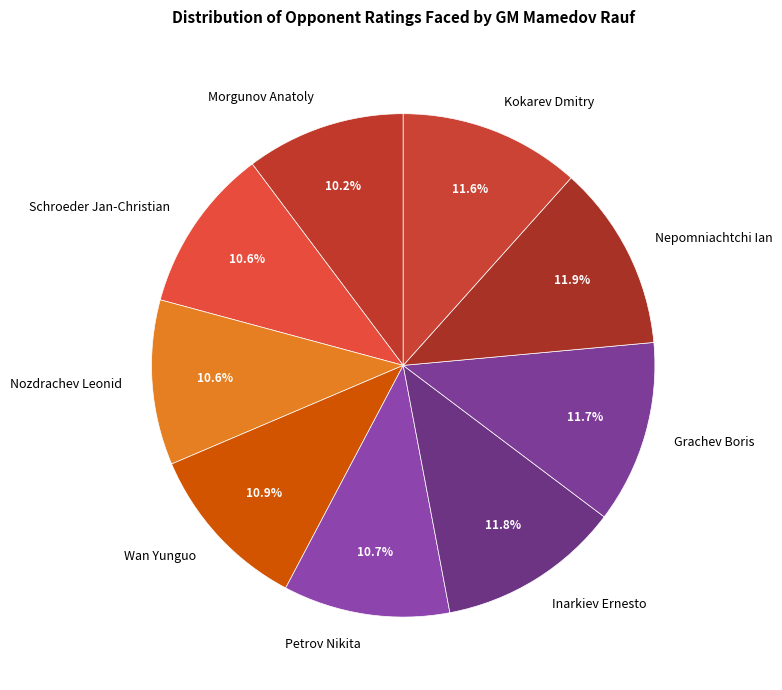

What is the ratio of the value at Morgunov Anatoly to the value at Grachev Boris?

0.9